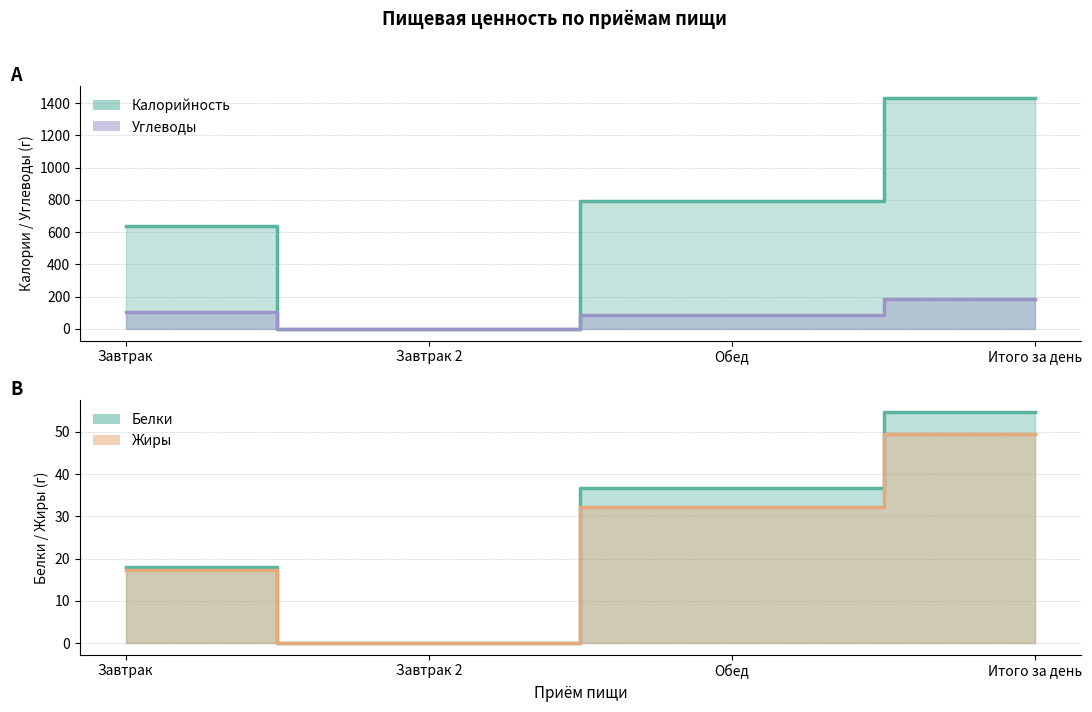

How many values in Белки are above zero?

3